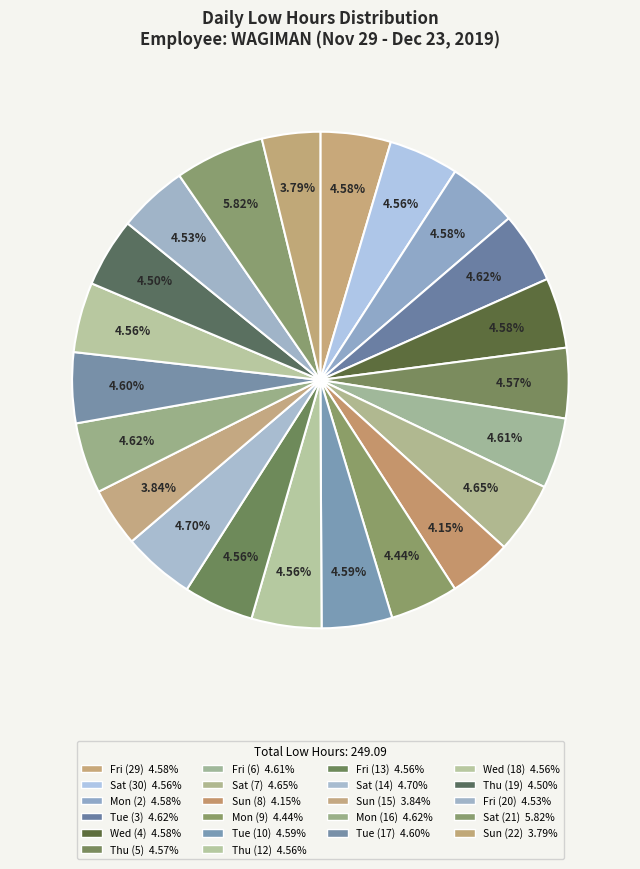

Count the number of slices in the pie.

22